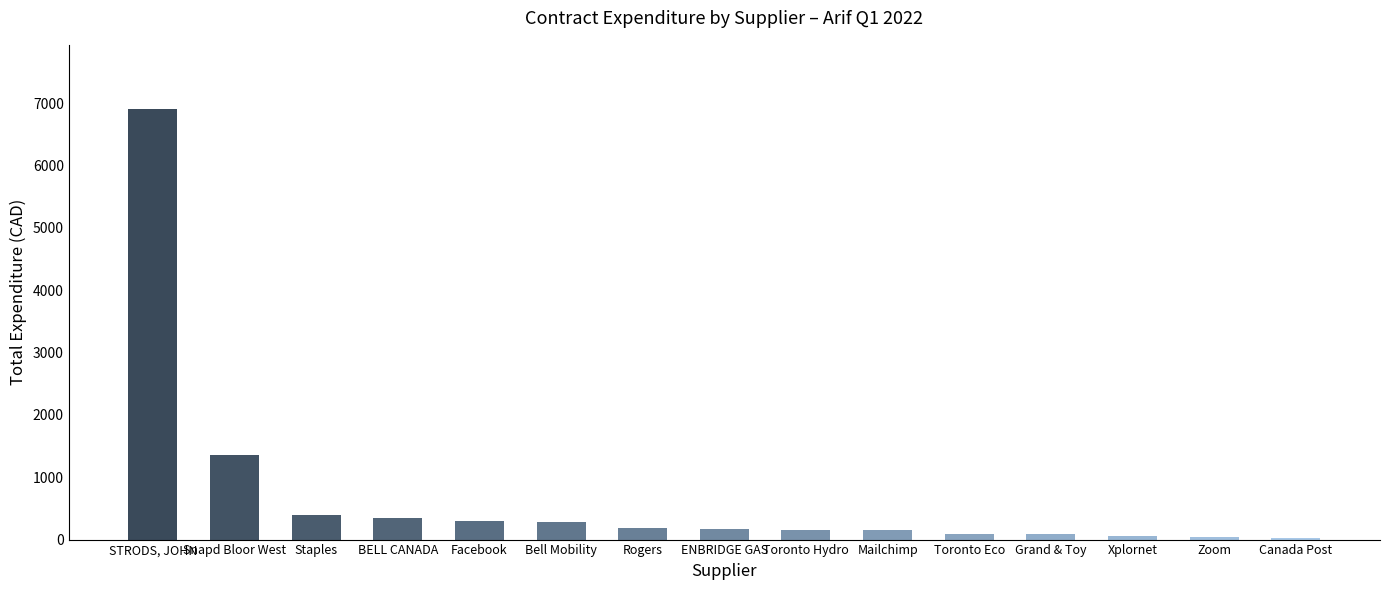

Which has a higher value, Bell Mobility or Mailchimp?

Bell Mobility